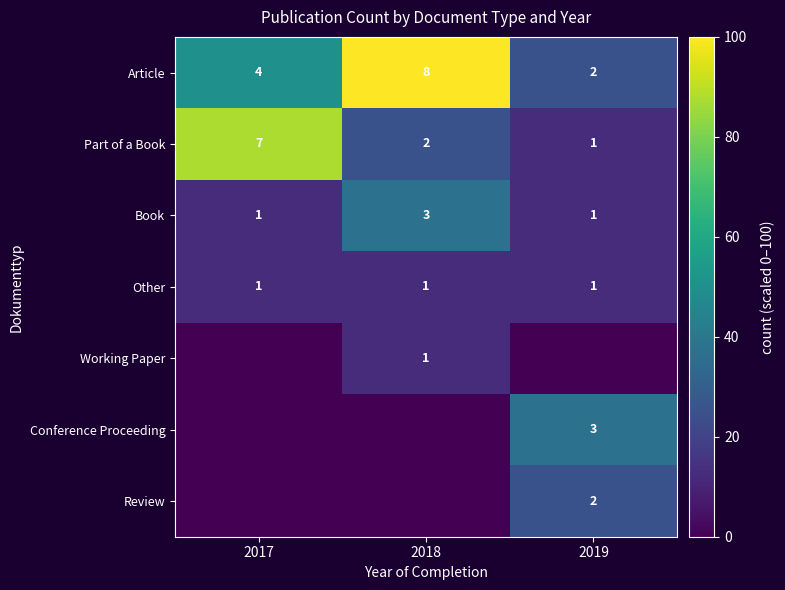

The Book series shows 1 at 2019. True or false?

True